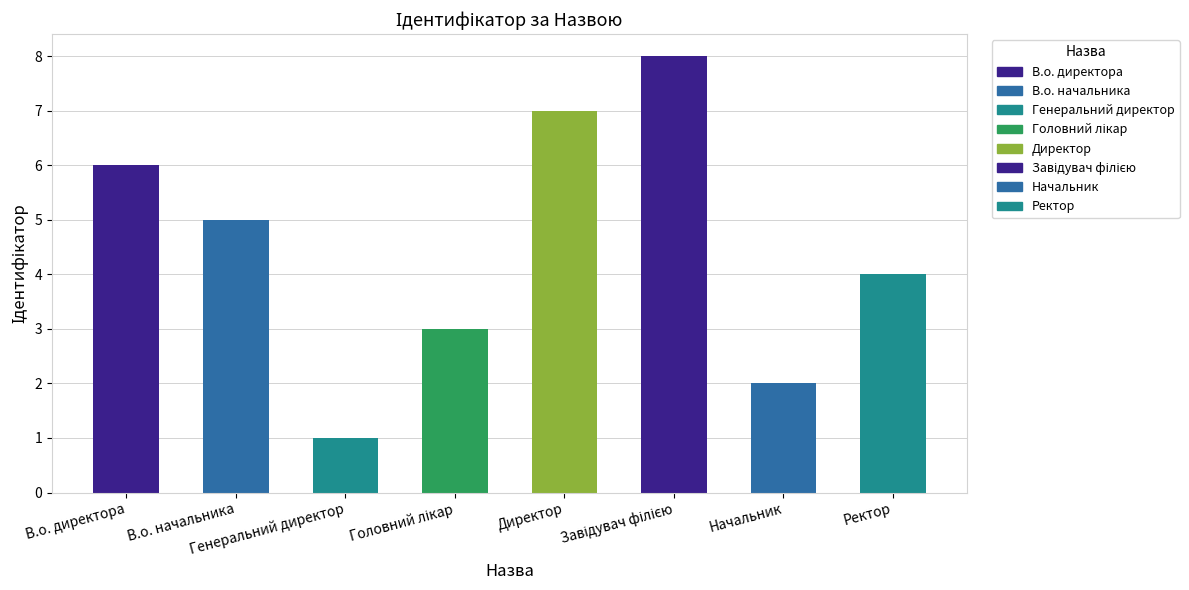

What is the difference between the maximum and minimum values?

7